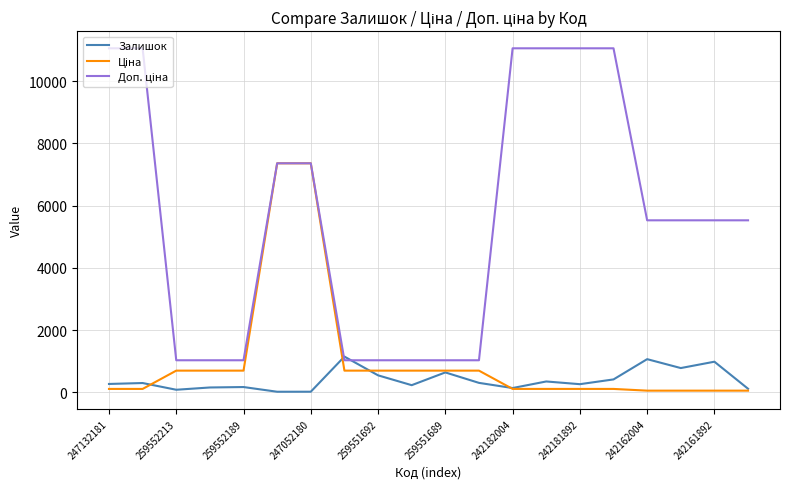

What is the greatest value displayed?

11055.0